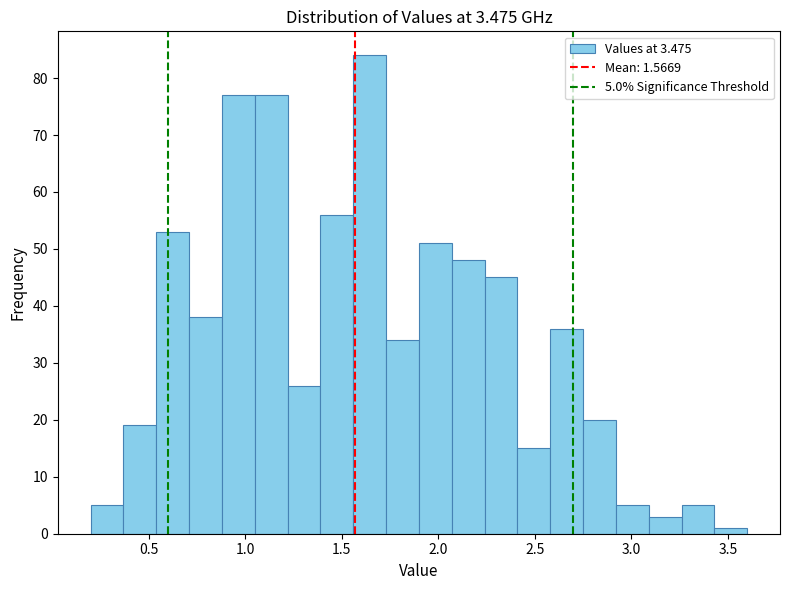

Around what value on the x-axis is the tallest bar? Give the approximate position of its centre, as read against the axis.

1.65